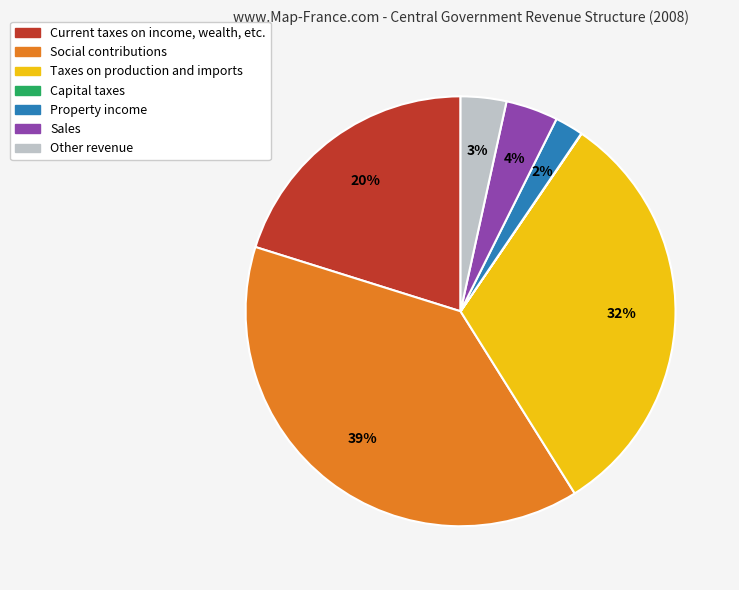

To the nearest percent, what is the average slice percentage?

14%